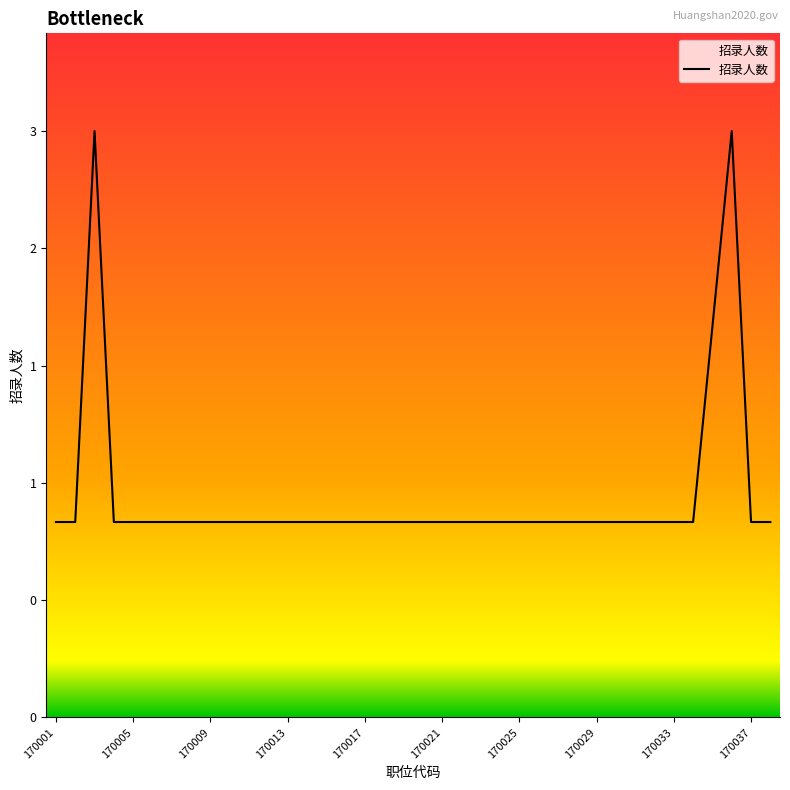

List the labels in order of value, smallest first.

170001, 170002, 170004, 170005, 170006, 170007, 170008, 170009, 170010, 170011, 170012, 170013, 170014, 170015, 170016, 170017, 170018, 170019, 170020, 170021, 170022, 170023, 170024, 170025, 170026, 170027, 170028, 170029, 170030, 170031, 170032, 170033, 170034, 170037, 170038, 170035, 170003, 170036